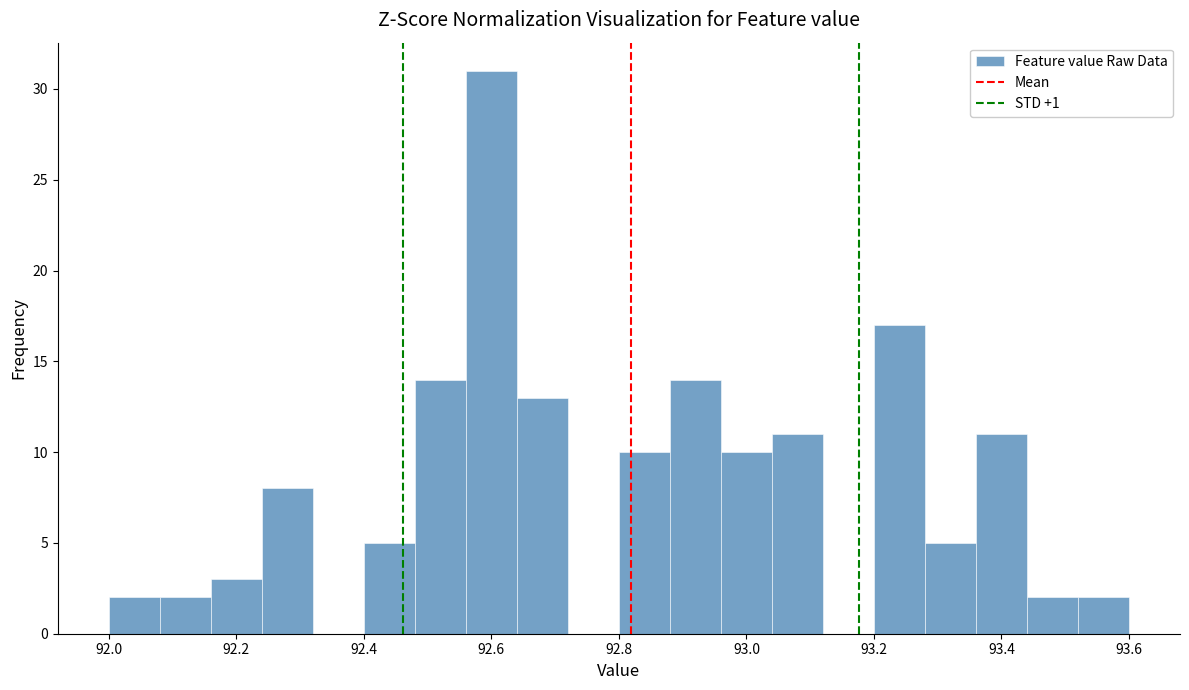

Which range on the x-axis has the tallest bar?

92.56 to 92.64